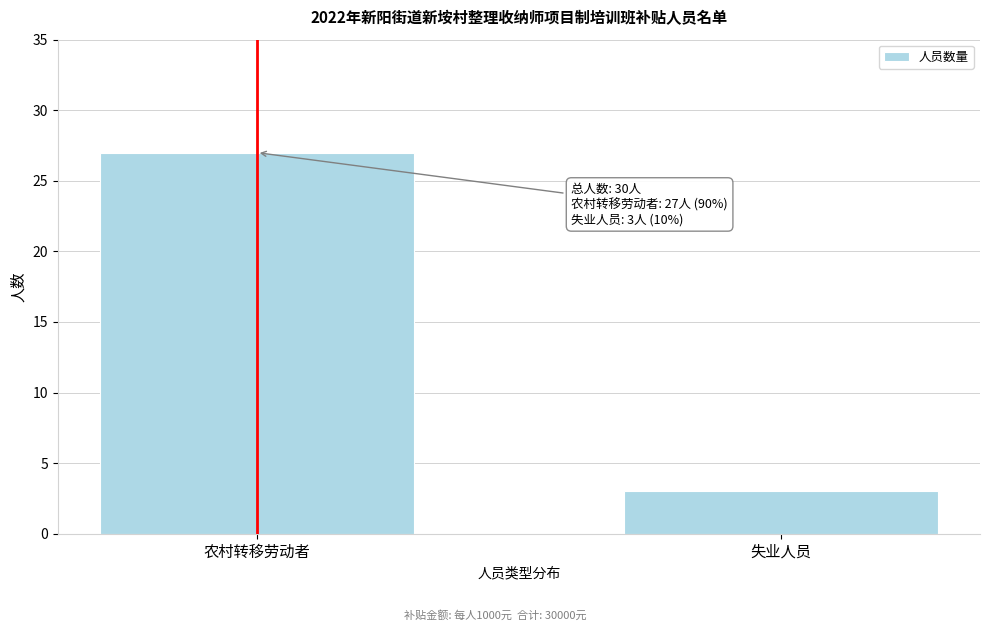

Reading left to right, transcribe all the data shown in this chart.

27	3